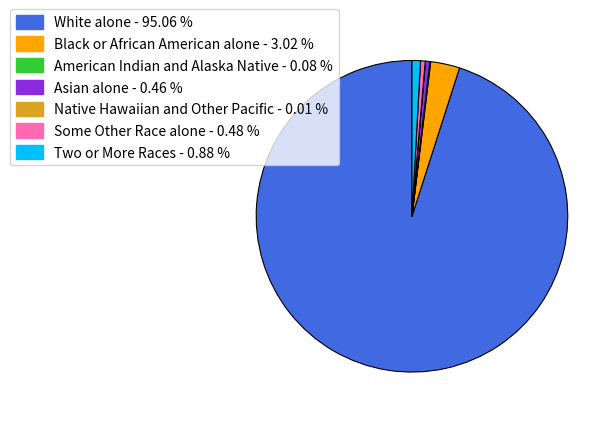

What is the ratio of the value at White alone to the value at Black or African American alone?

31.5